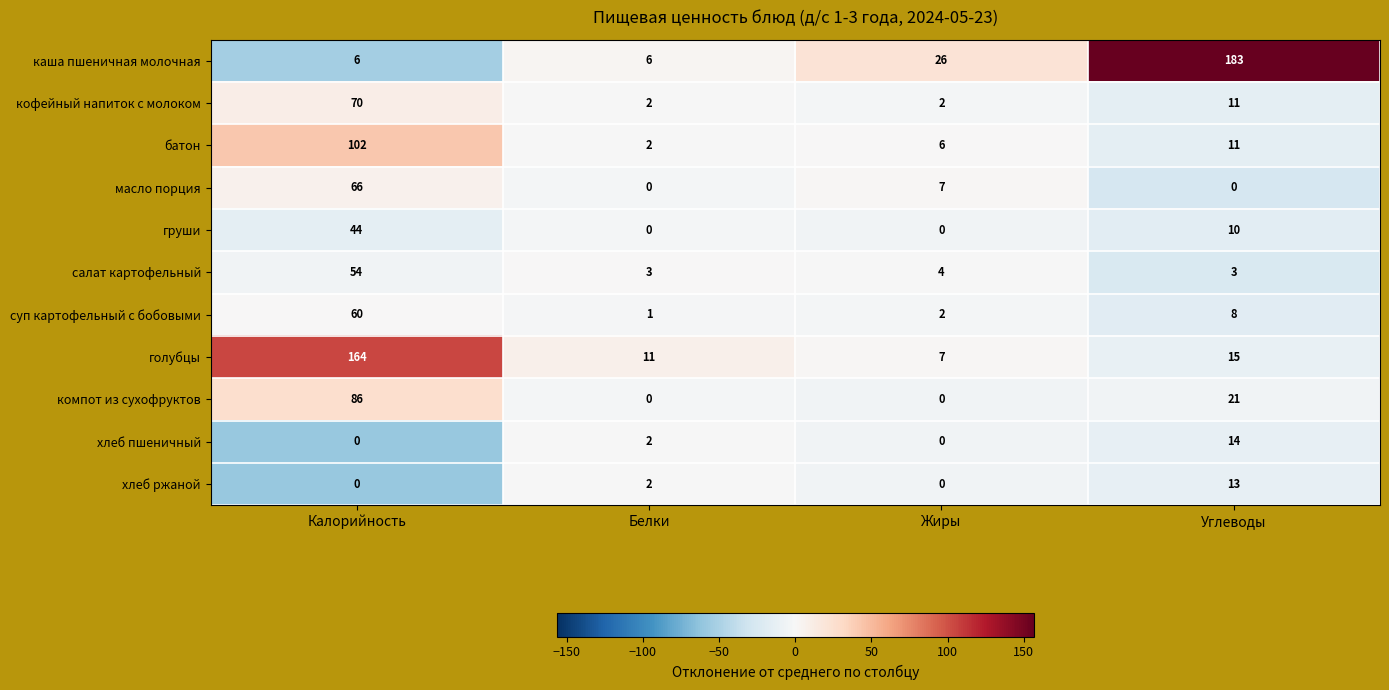

Count the number of data series in this chart.

11